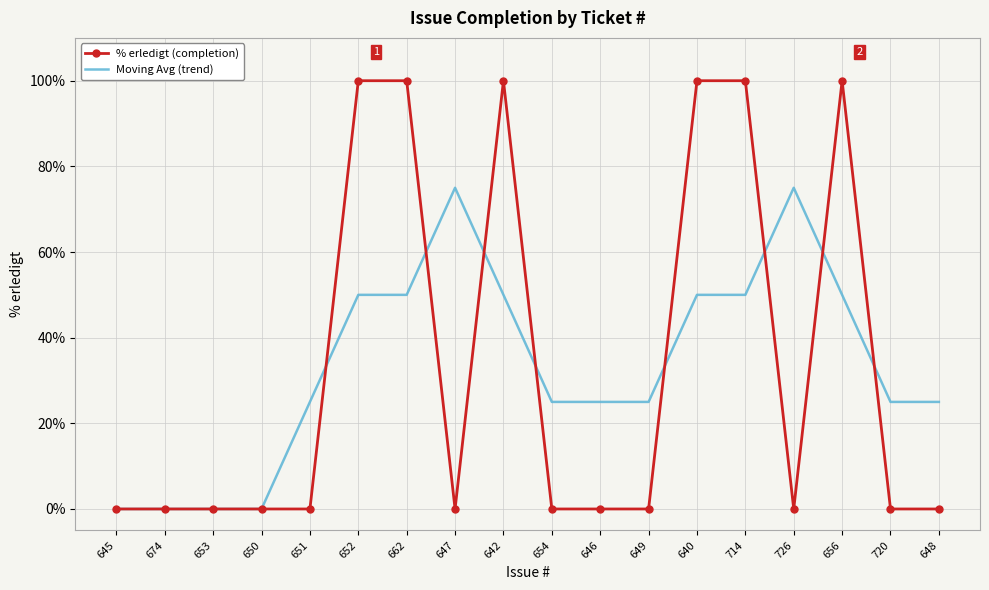

How many % erledigt (completion) values are between 0 and 100?

18